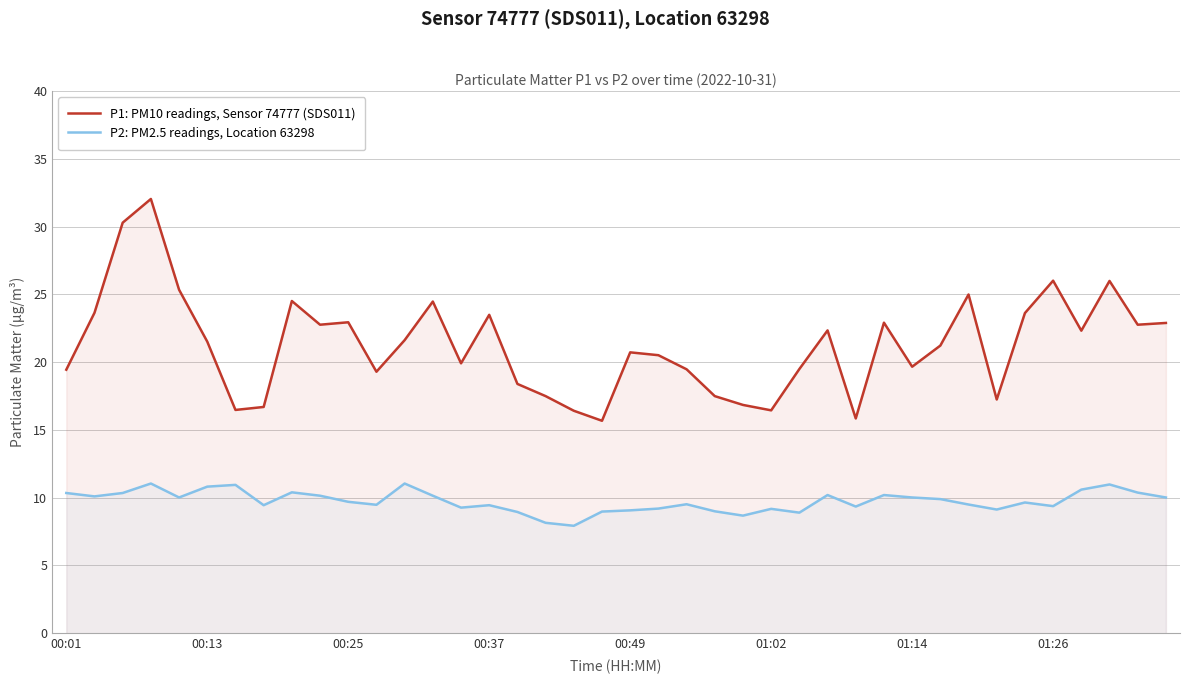

True or false: P1: PM10 readings, Sensor 74777 (SDS011) has a value of 23.5 at 00:37.

True